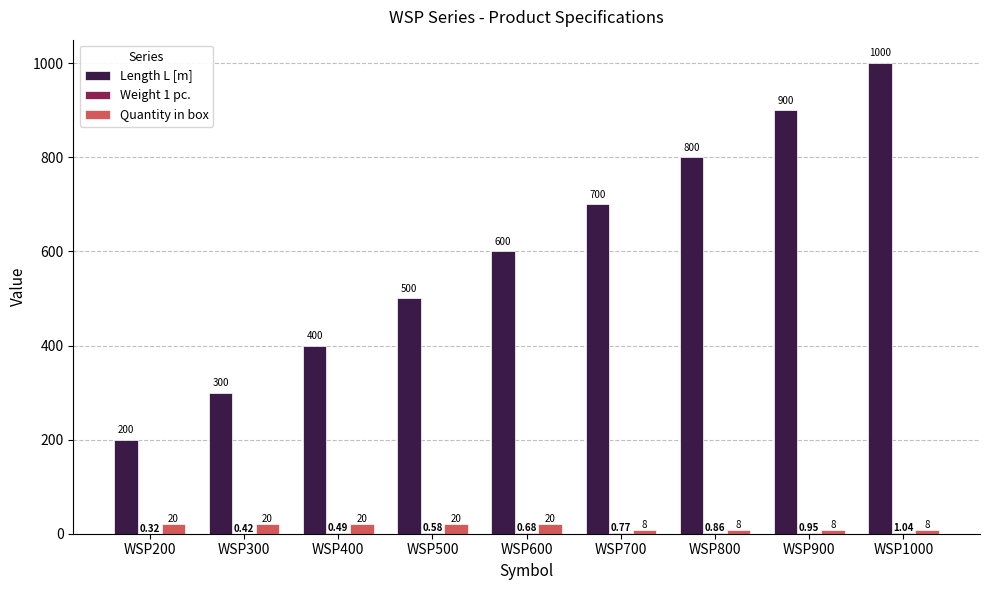

Which series changed the most between WSP200 and WSP400?

Length L [m]